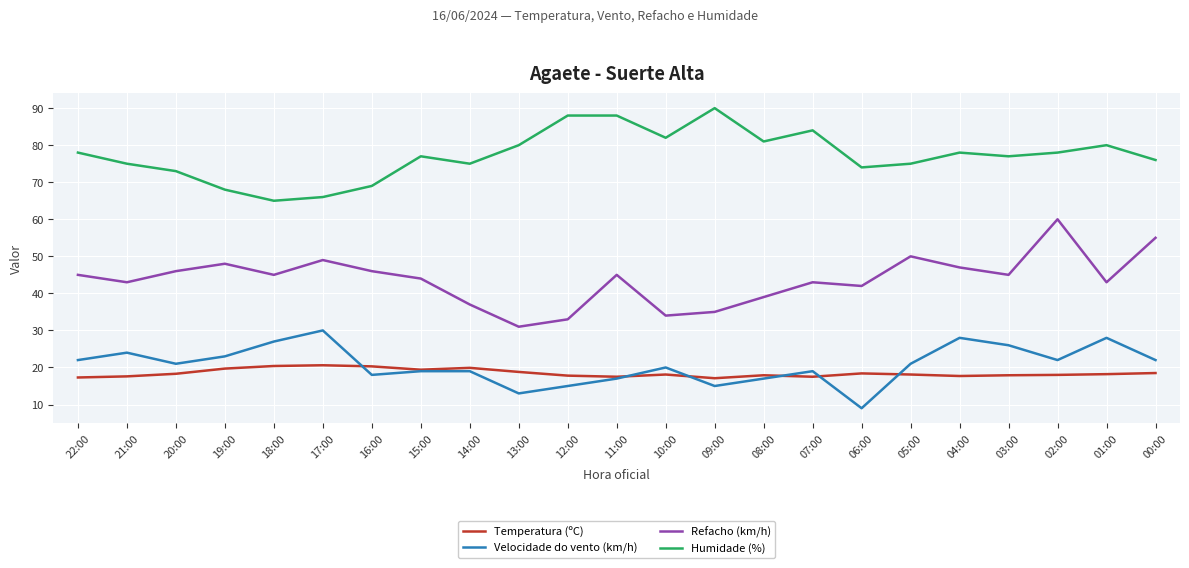

True or false: Humidade (%) and Velocidade do vento (km/h) intersect in this chart.

False